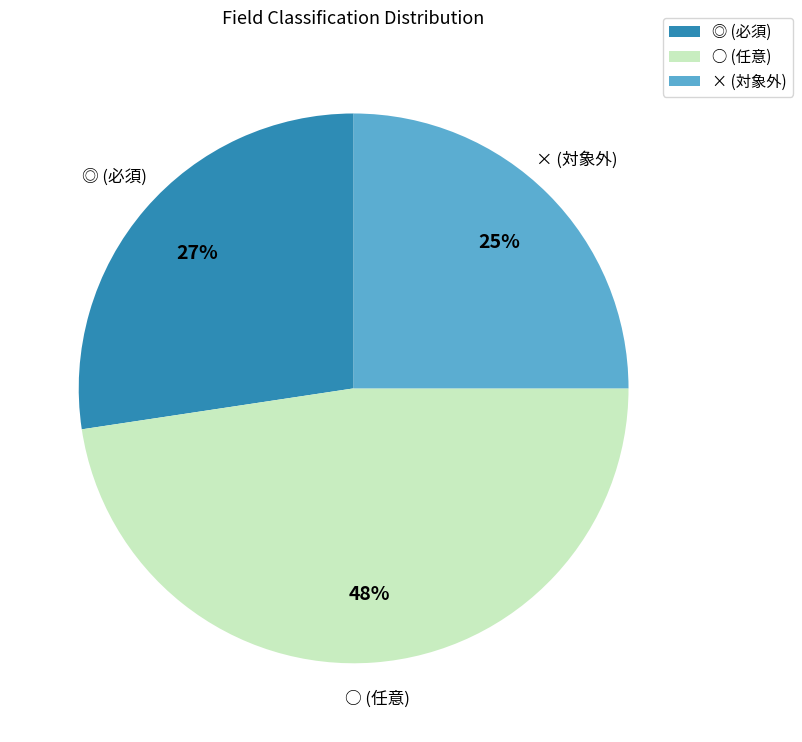

To the nearest percent, what is the combined percentage of × and ◎?

52%